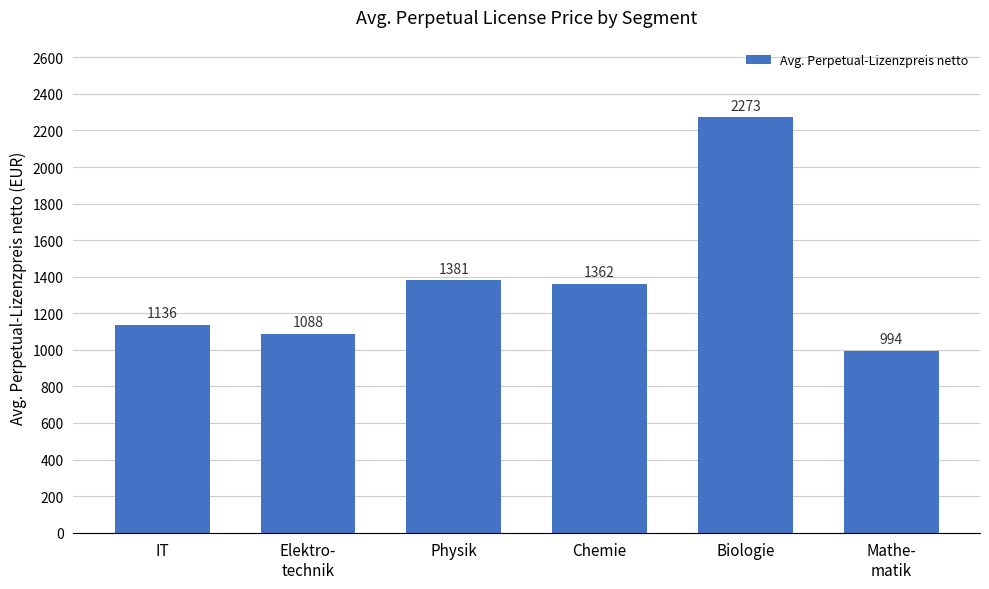

The chart shows a value of 723.2 at Physik. True or false?

False